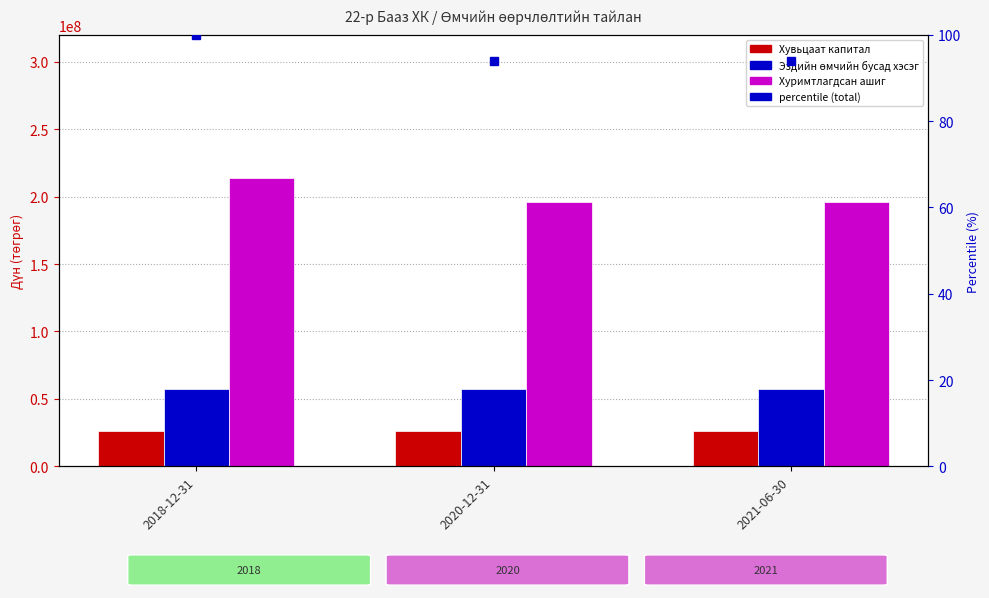

What is the difference between the maximum and minimum values in the percentile (total) series?

6.1